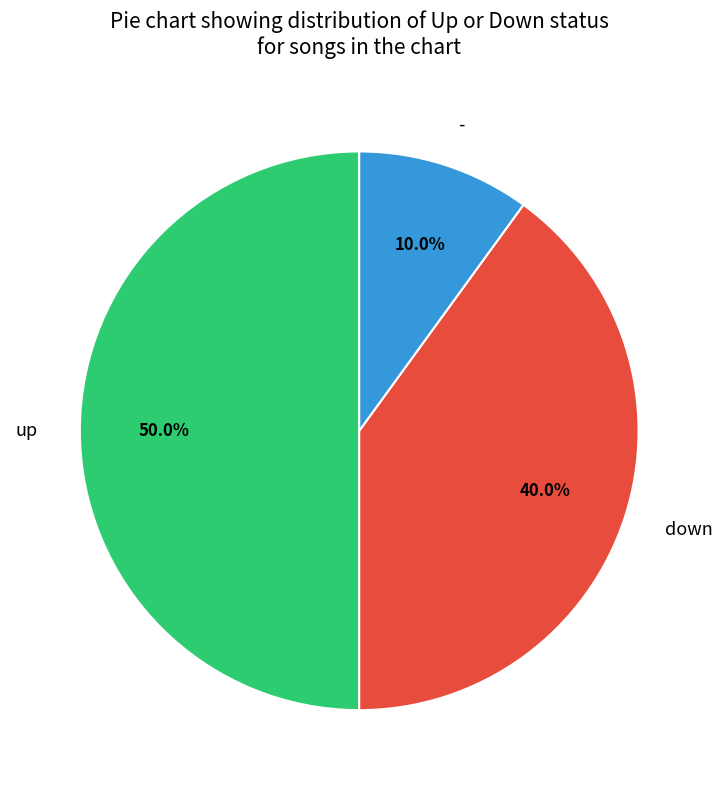

Is - the majority of the pie?

No